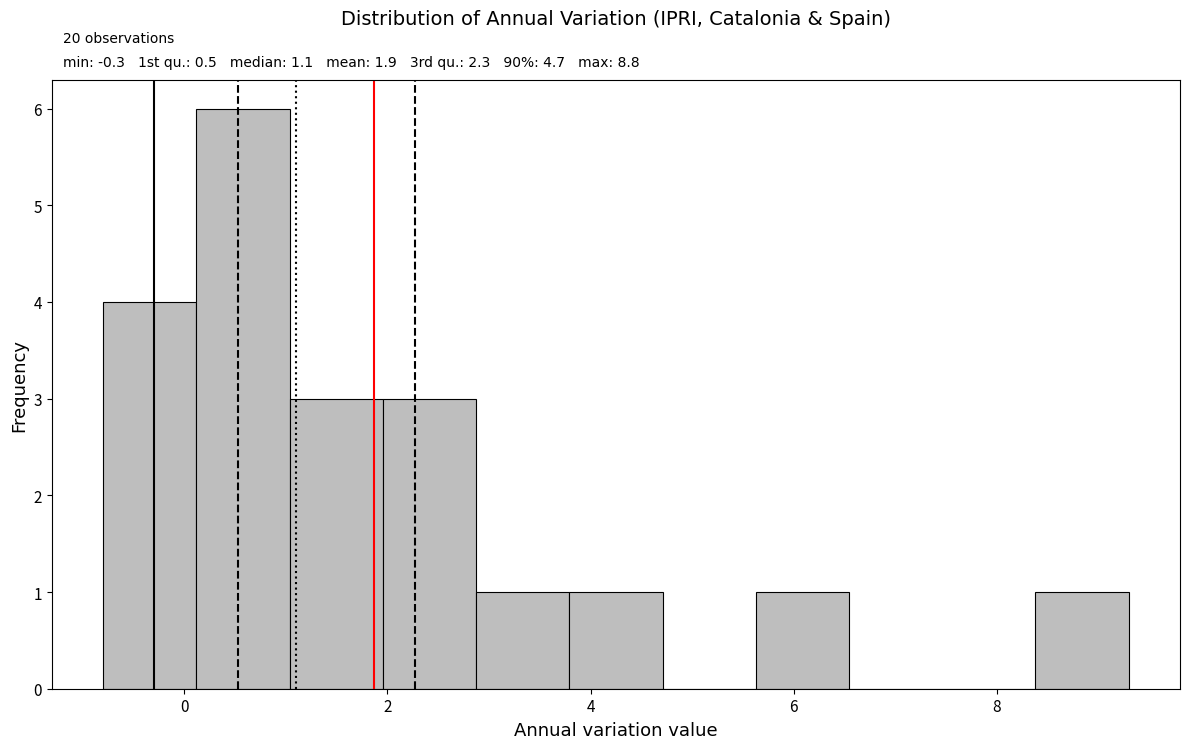

Which range on the x-axis has the tallest bar?

0.2 to 1.0